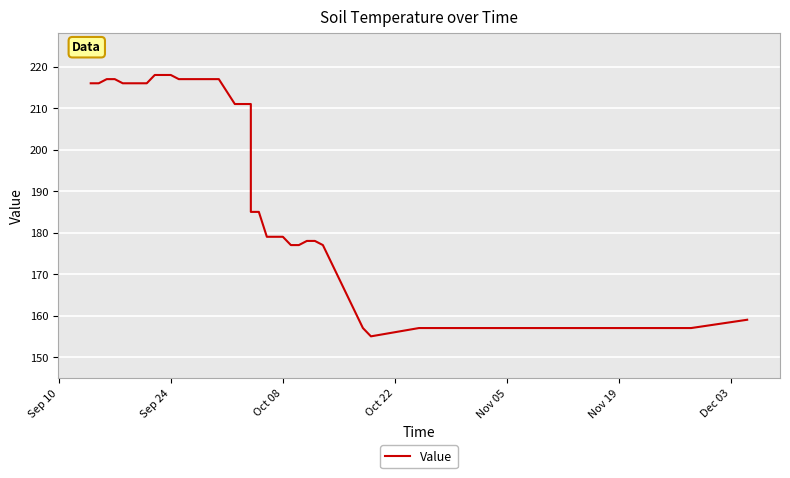

Does the chart display data point markers on the line(s)?

No